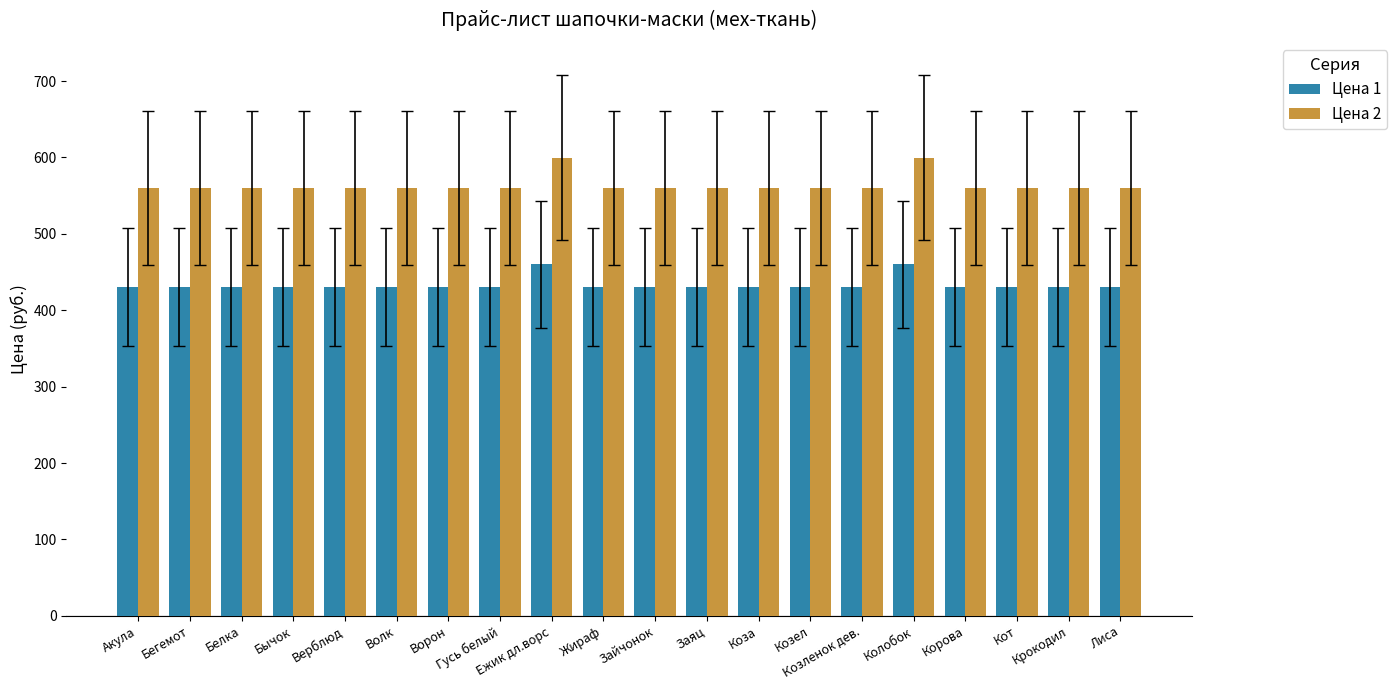

What value does the Цена 1 series have at Ежик дл.ворс?

460.0